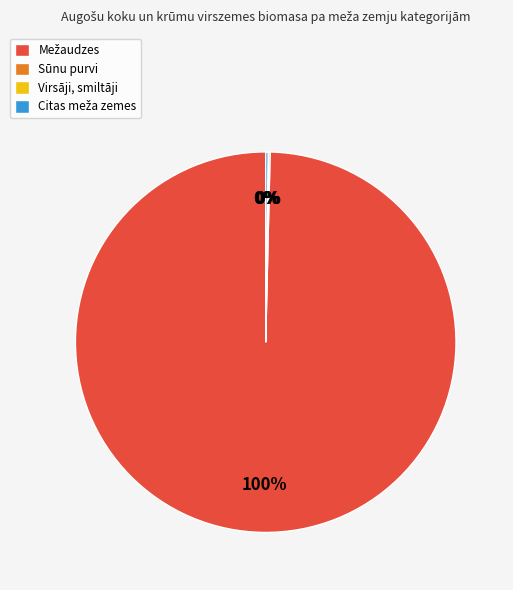

Is there a majority slice in this chart?

Yes